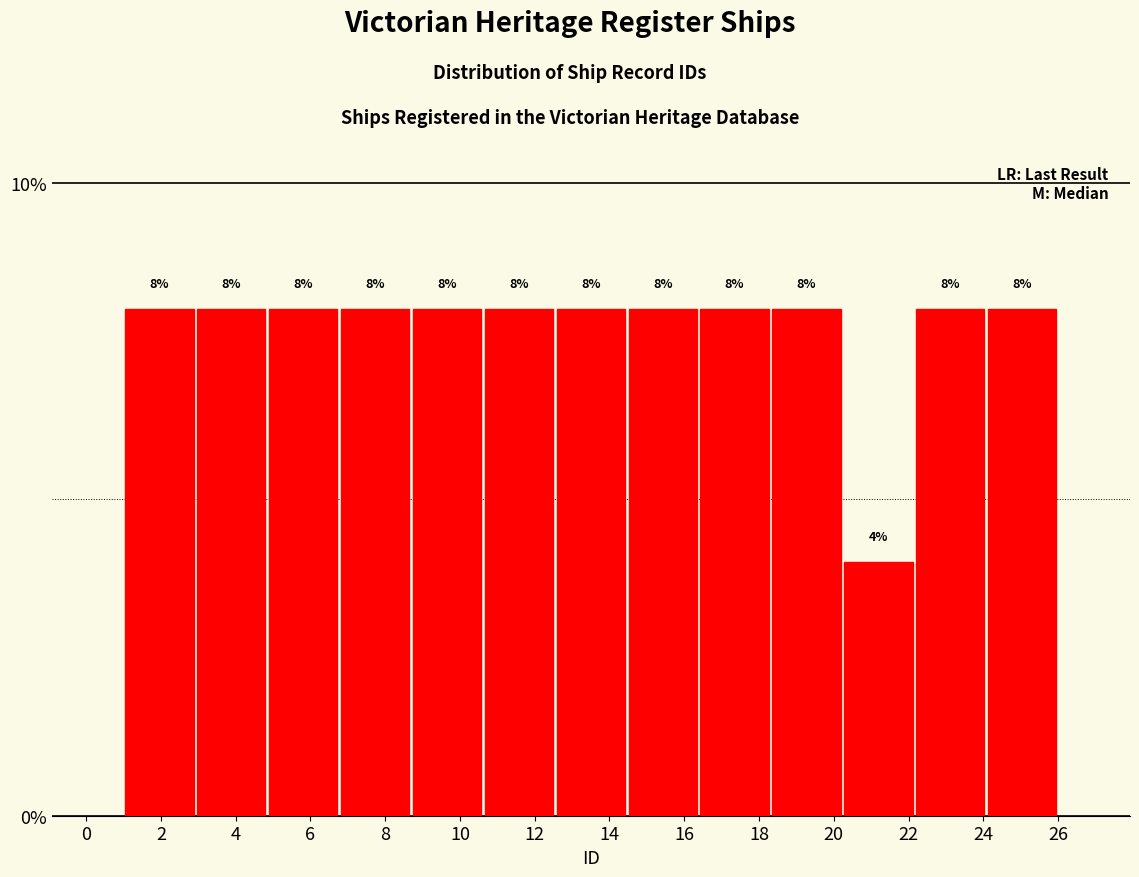

Reading left to right, transcribe this chart: for each bar, give the range it covers on the x-axis and its height. The bar edges are not printed on the chart, so give them approximately, as read against the axis.

1.0 to 3.0: 8
3.0 to 4.8: 8
4.8 to 6.8: 8
6.8 to 8.6: 8
8.6 to 10.6: 8
10.6 to 12.6: 8
12.6 to 14.4: 8
14.4 to 16.4: 8
16.4 to 18.4: 8
18.4 to 20.2: 8
20.2 to 22.2: 4
22.2 to 24.0: 8
24.0 to 26.0: 8